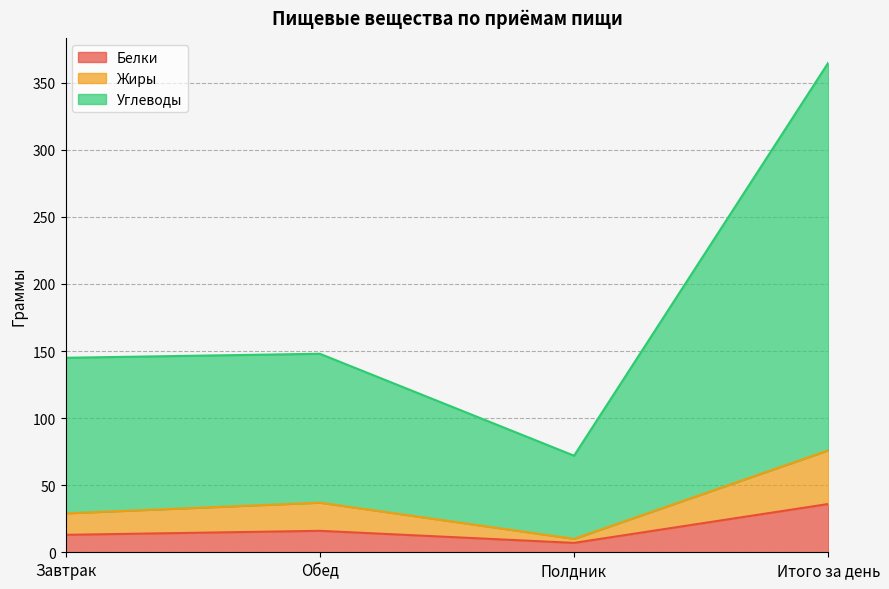

What is the label of the 3rd point from the left?

Полдник